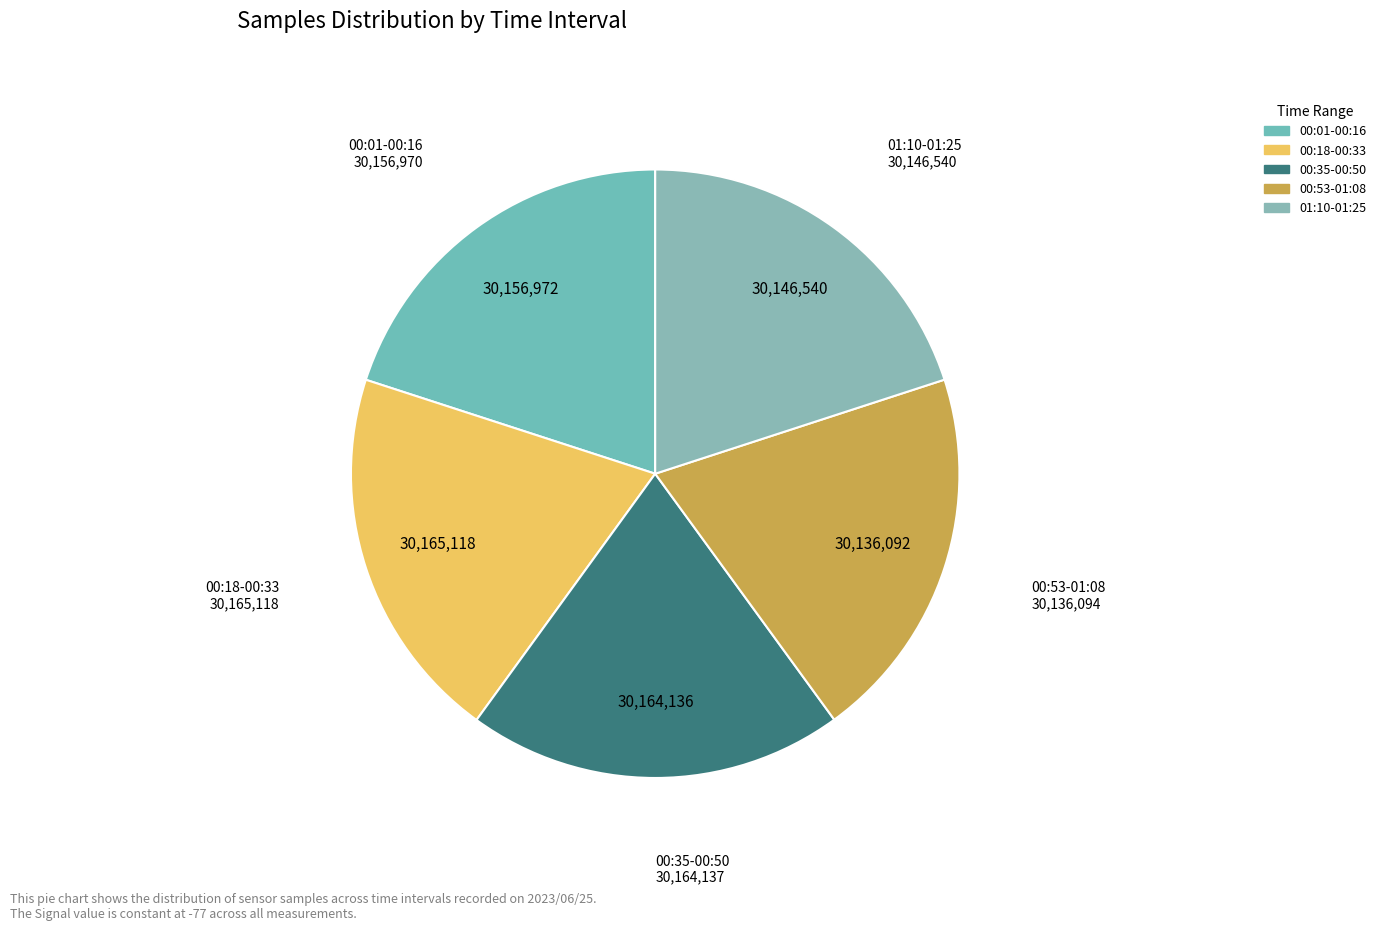

Is there any slice that represents more than half of the pie?

No